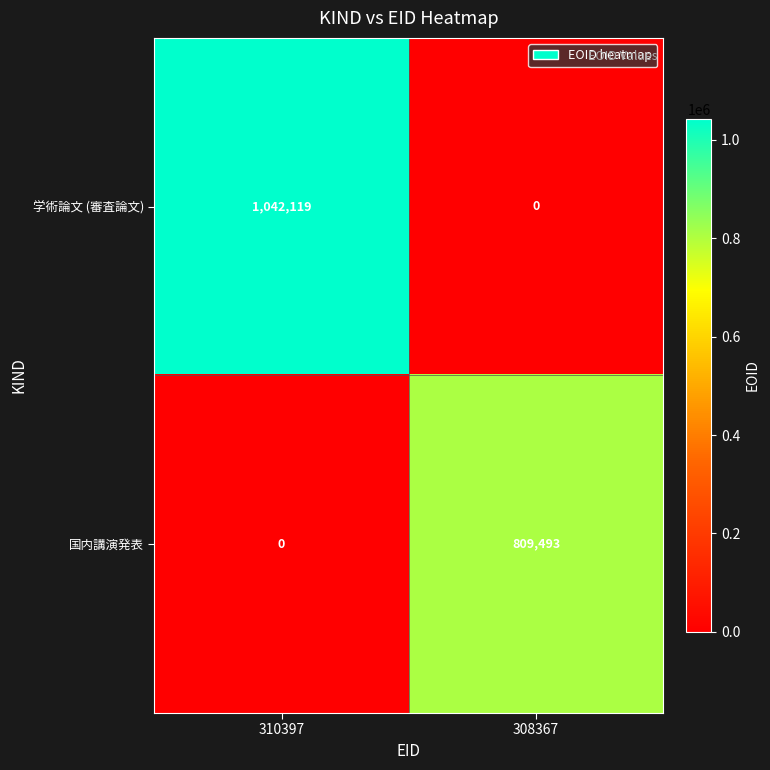

At which category is the sum across all series the highest?

310397